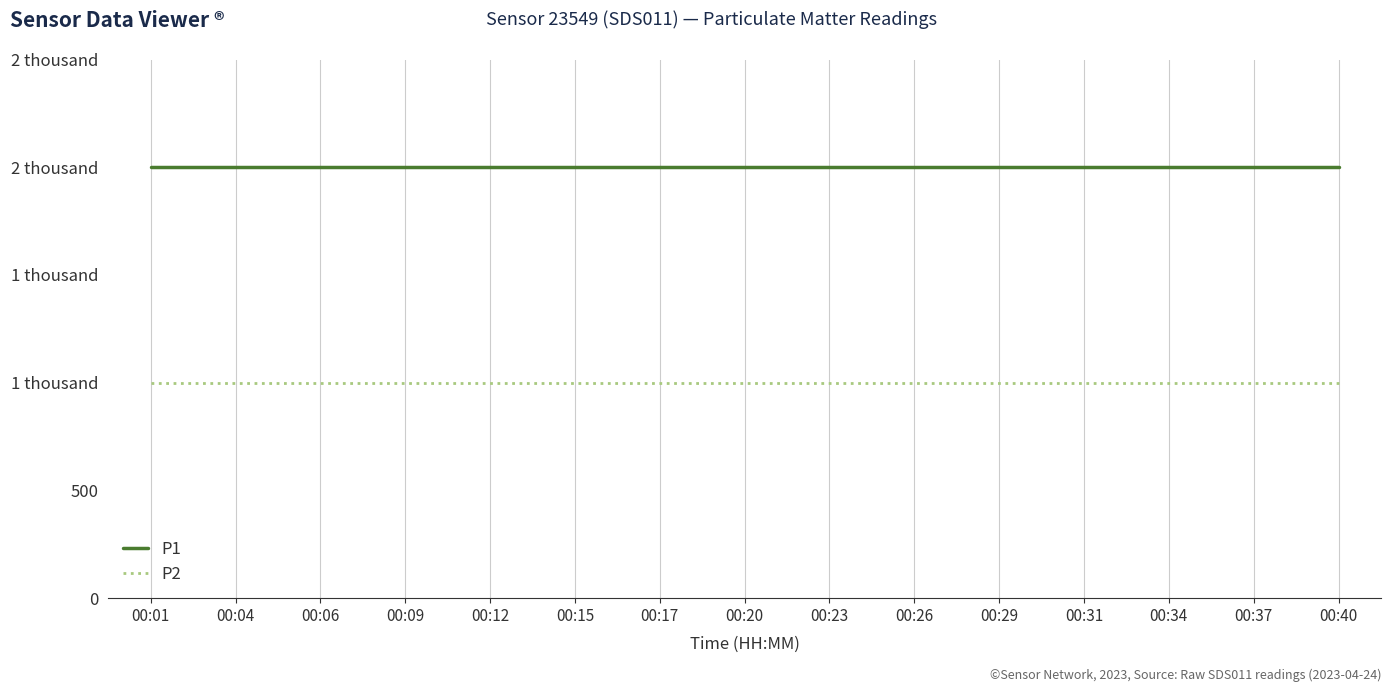

True or false: P2 has more than 1 points higher than both neighbors.

False